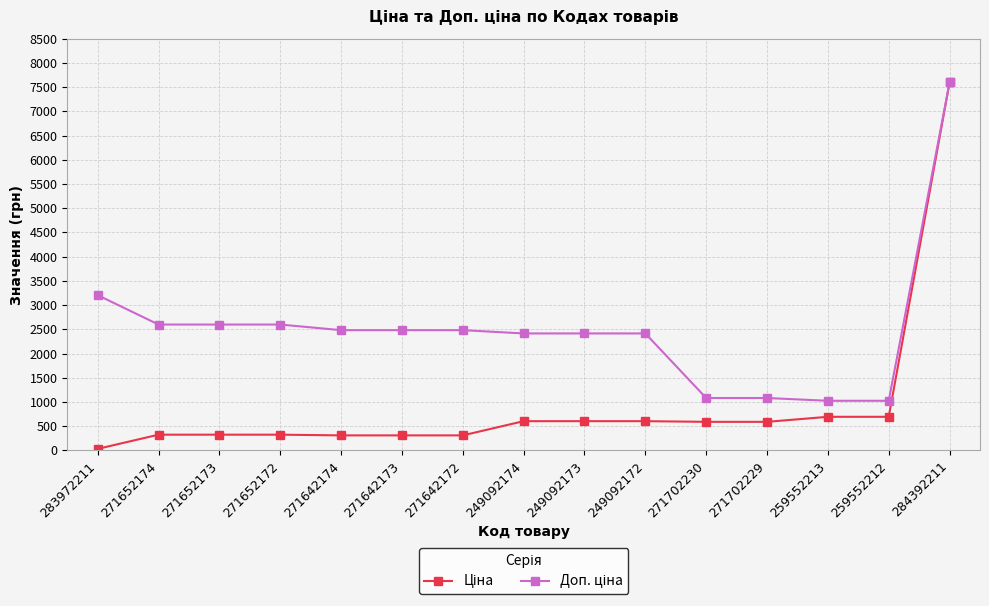

At how many categories does at least one series exceed 1246?

11